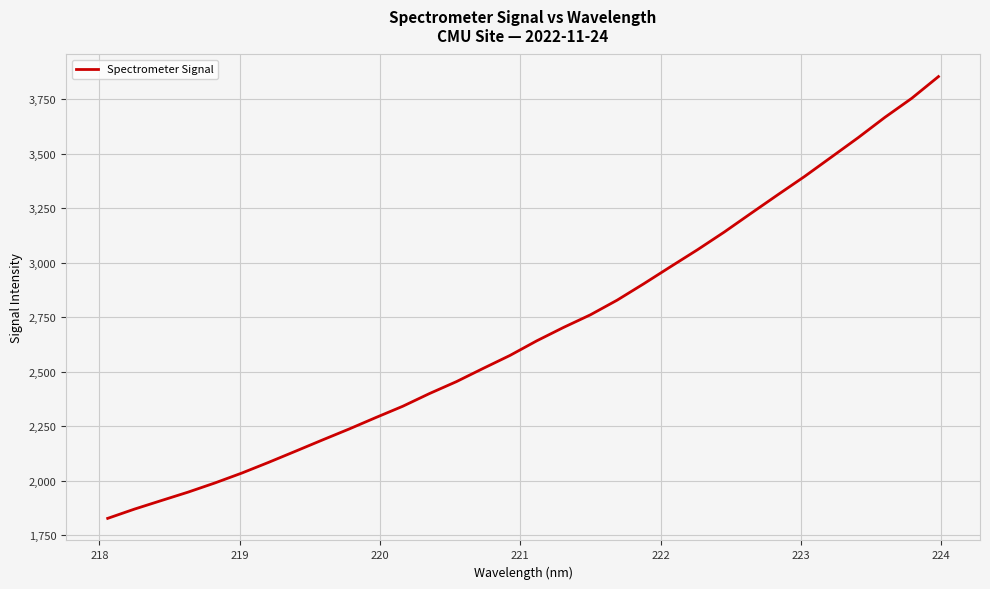

Is this an area chart (filled region under the line)?

No